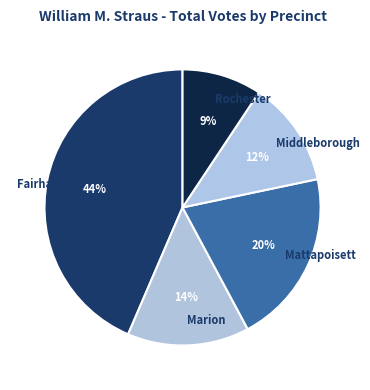

To the nearest percent, what portion does Marion represent?

14%